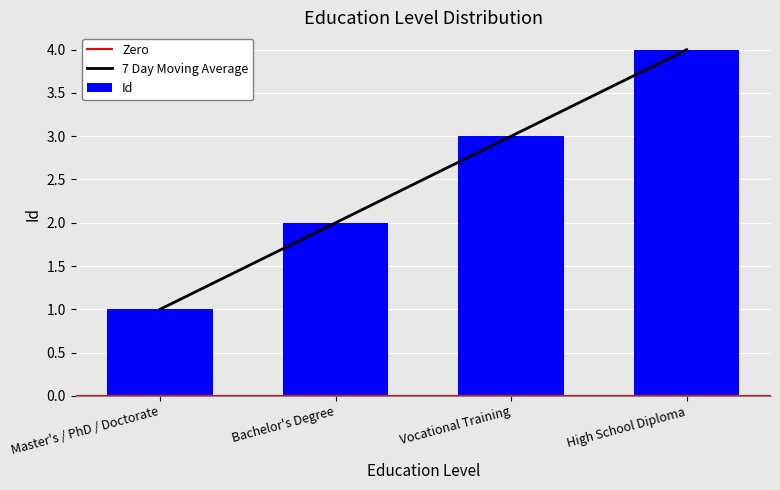

Is it true that the value at Master's / PhD / Doctorate is 1?

True